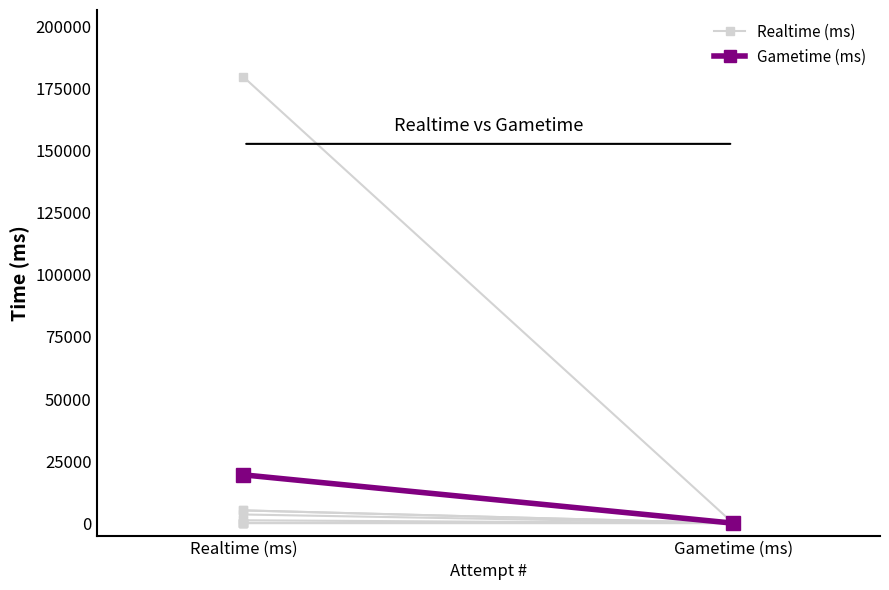

The value at Gametime (ms) is 10590.8. True or false?

False